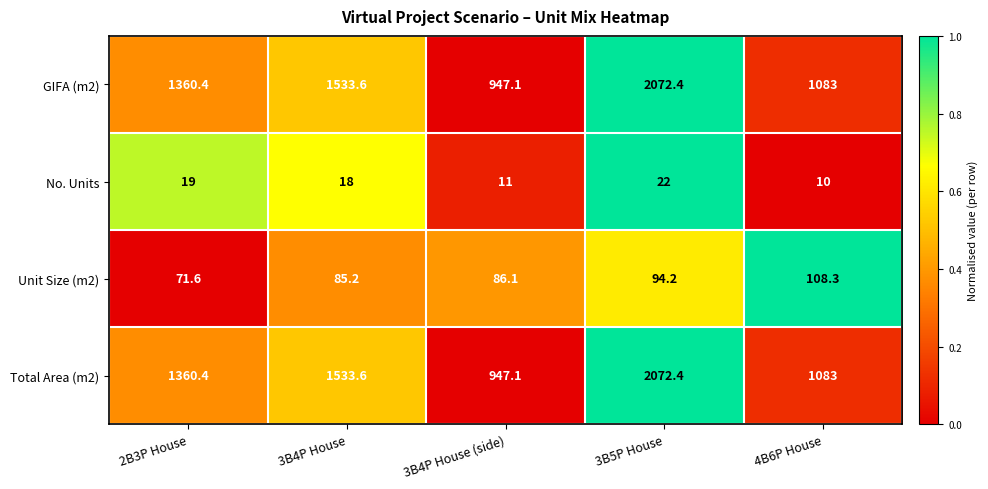

At how many categories does at least one series exceed 241?

5